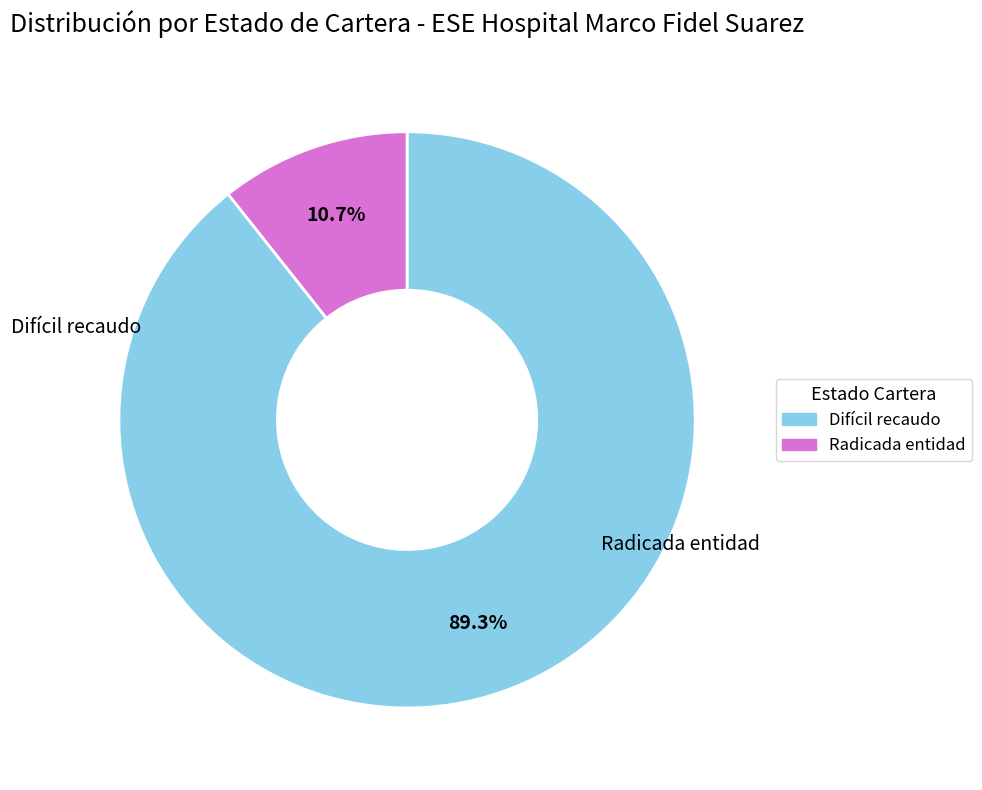

Is there a majority slice in this chart?

Yes